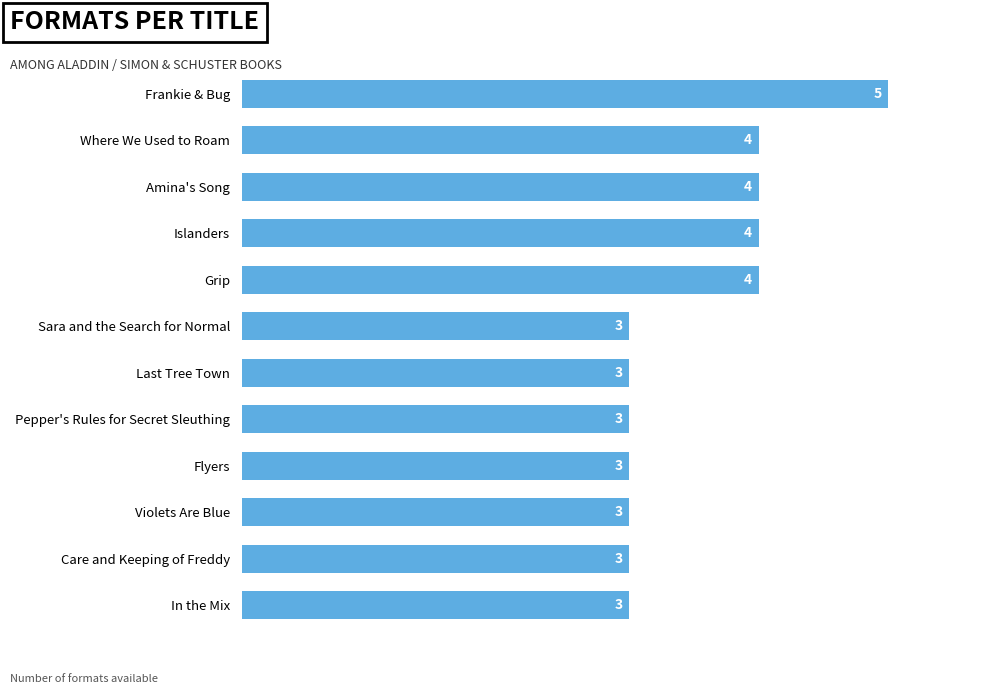

Does the chart contain any negative values?

No